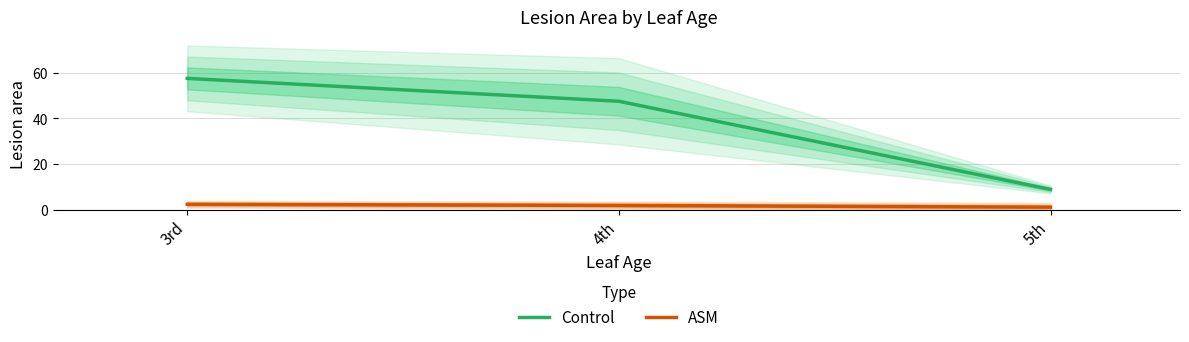

Which category has the highest value across all series?

3rd